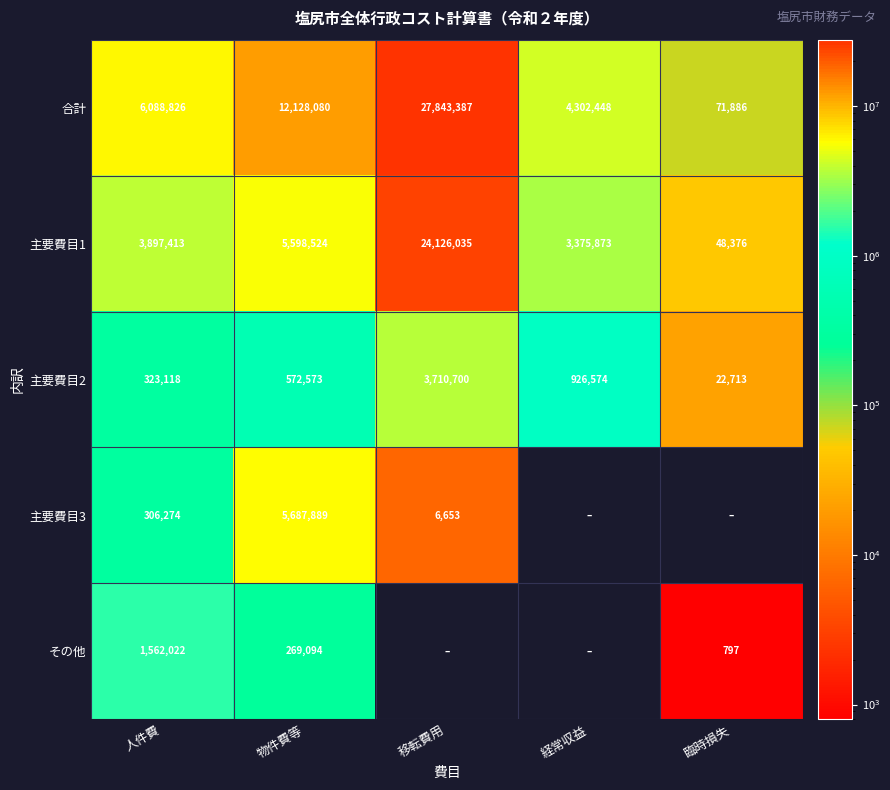

What is the total value across all series at 人件費?

12177653